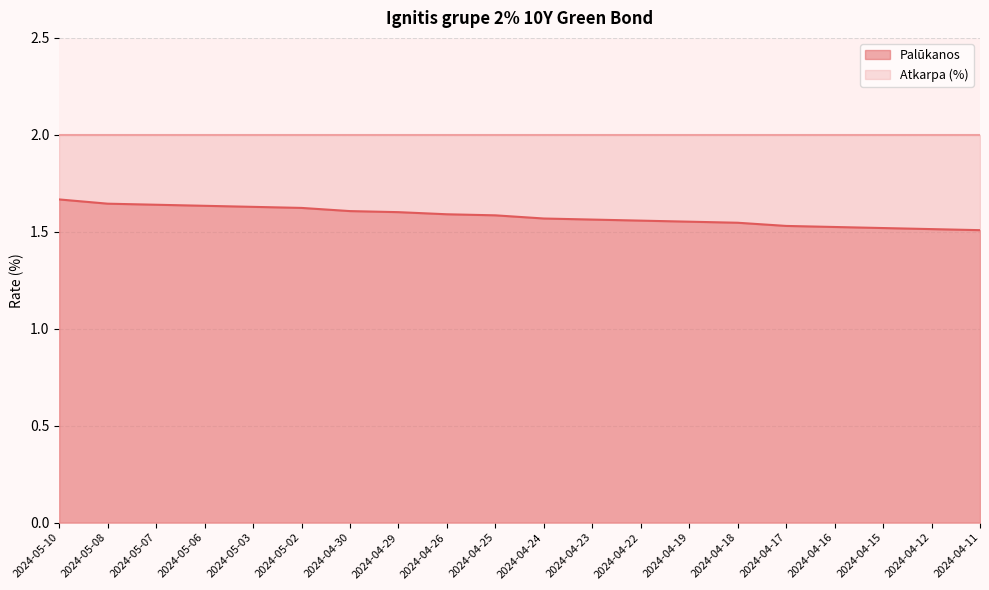

What is the difference between the second highest and minimum values?

0.1